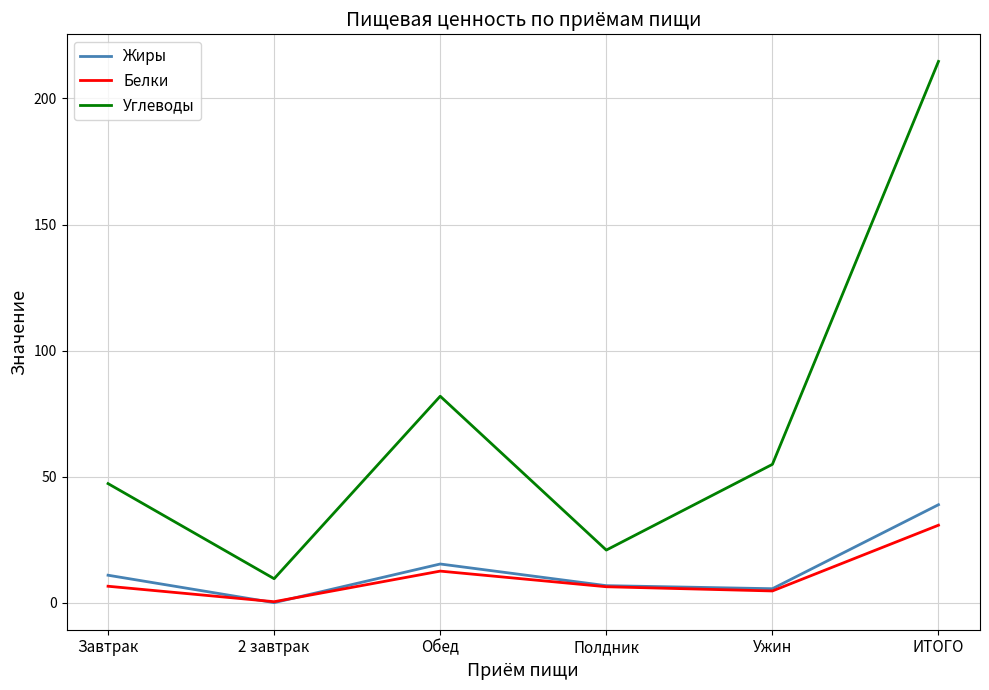

True or false: Углеводы and Белки intersect in this chart.

False